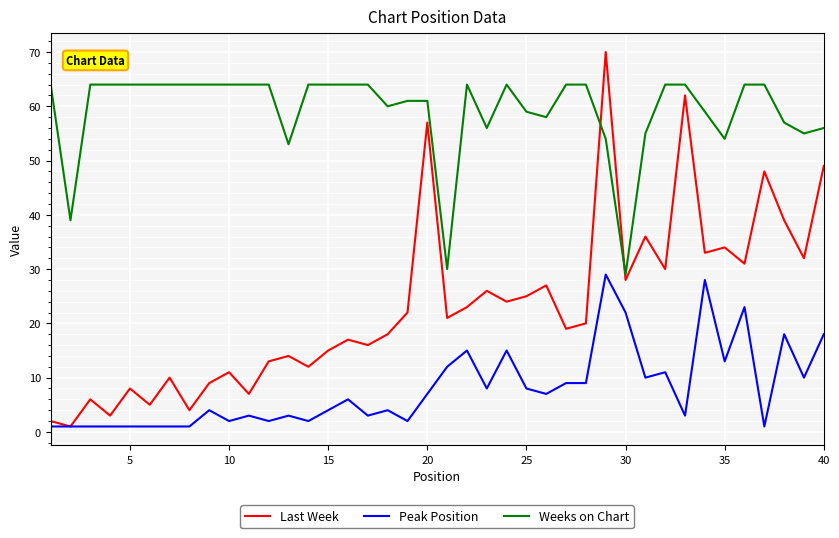

Which series has the largest total across all categories?

Weeks on Chart